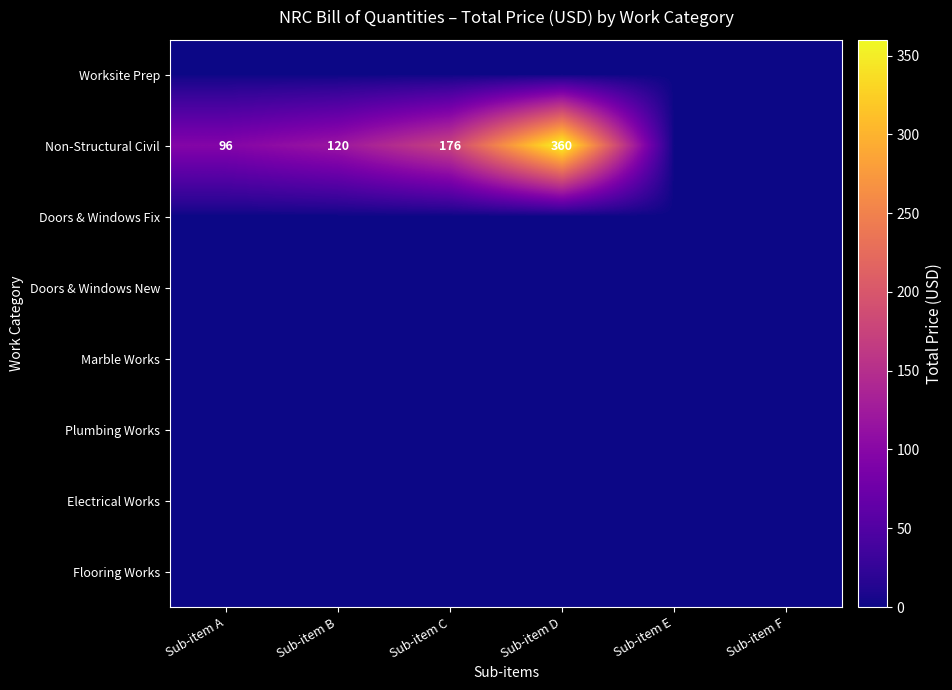

The Non-Structural Civil series shows 120 at Sub-item B. True or false?

True